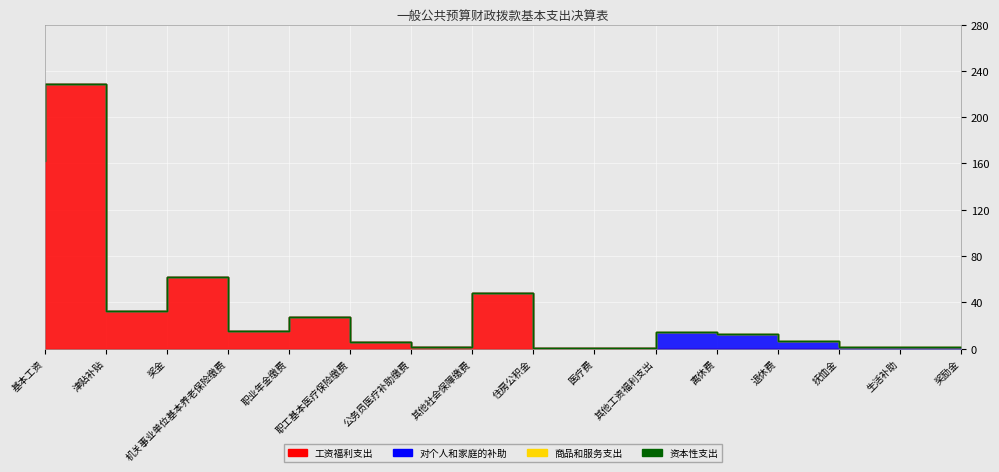

True or false: 工资福利支出 and 商品和服务支出 intersect in this chart.

False